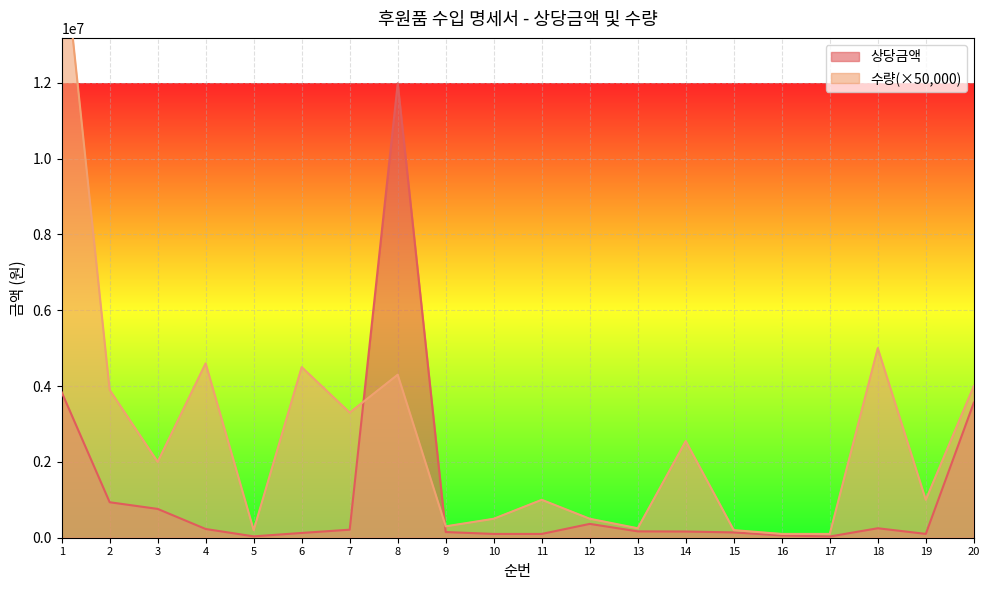

Reading left to right, extract all data points from this chart.

상당금액: 1=3840000	2=936000	3=760000	4=230000	5=36000	6=126000	7=212000	8=11985600	9=150000	10=100000	11=100000	12=365000	13=168000	14=163500	15=140000	16=61000	17=32340	18=250000	19=100800	20=3563000
수량: 1=16000000	2=3900000	3=2000000	4=4600000	5=200000	6=4500000	7=3300000	8=4300000	9=300000	10=500000	11=1000000	12=500000	13=250000	14=2550000	15=200000	16=100000	17=100000	18=5000000	19=1000000	20=4000000